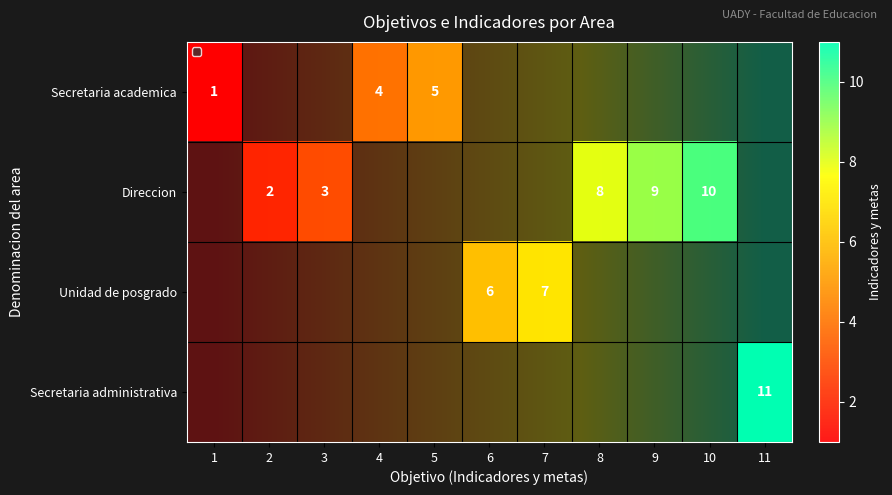

Is the value of Secretaria administrativa at 6 greater than the value of Secretaria academica at 4?

No